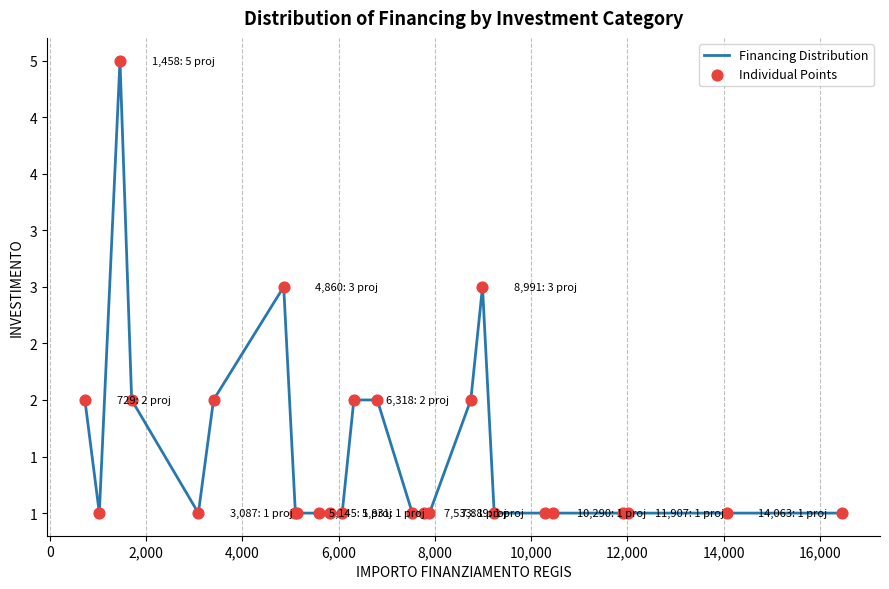

Does the chart have visible grid lines?

Yes